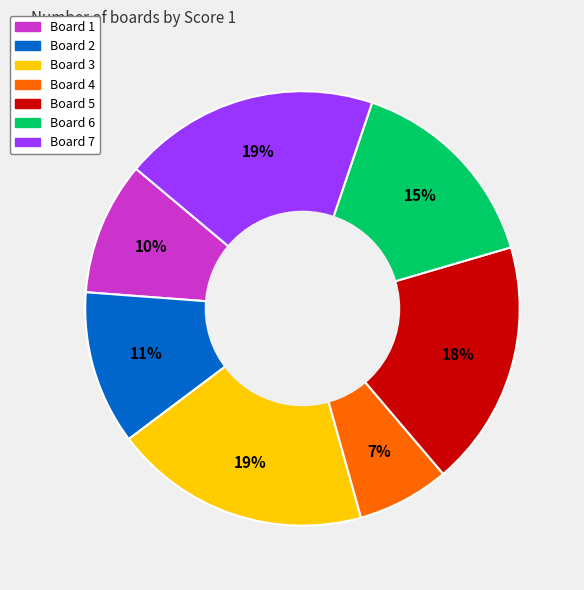

Which slice is the smallest?

Board 4